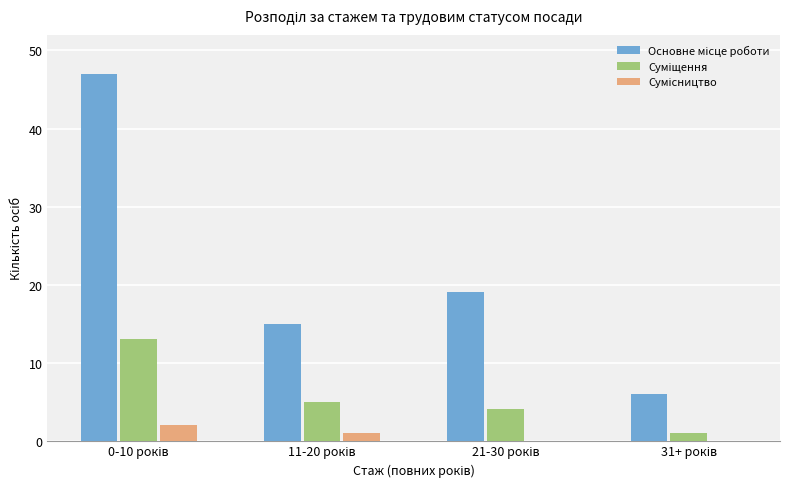

At how many categories does at least one series exceed 18?

2